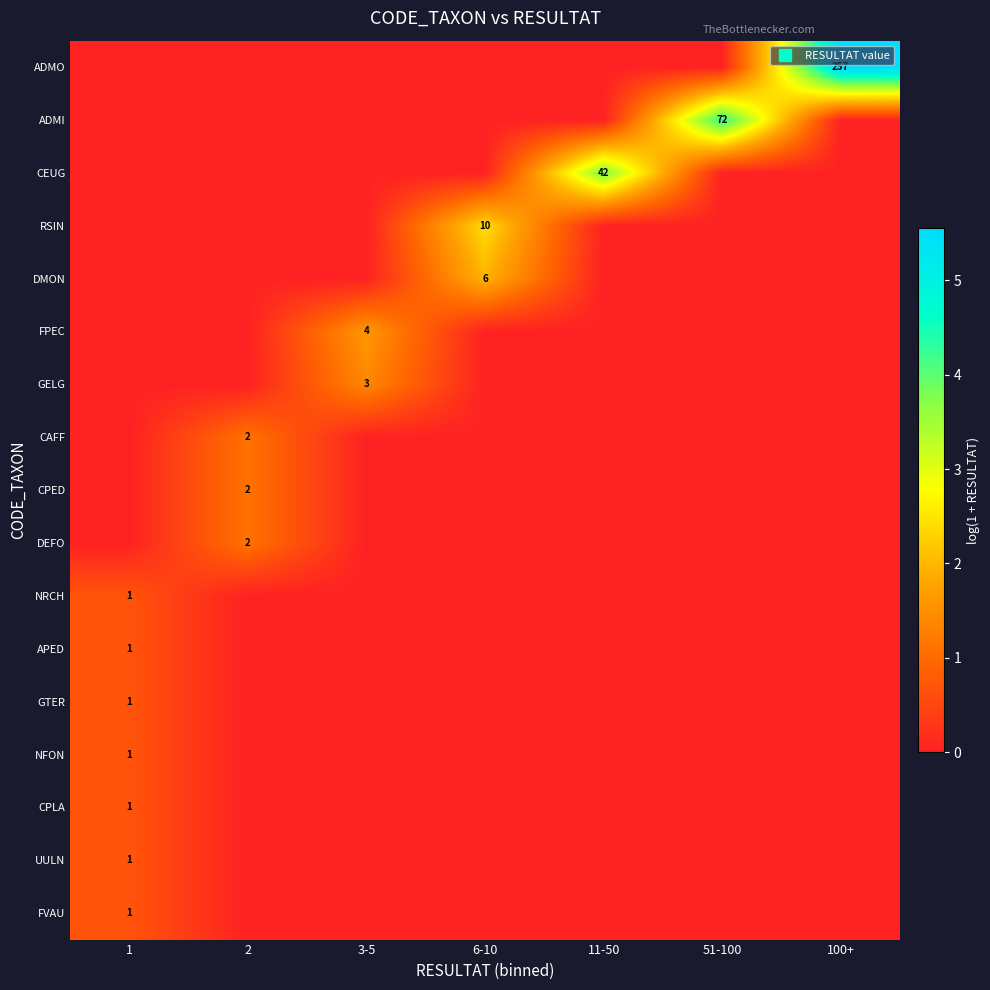

The value of DMON at 11-50 is -1.3. True or false?

False